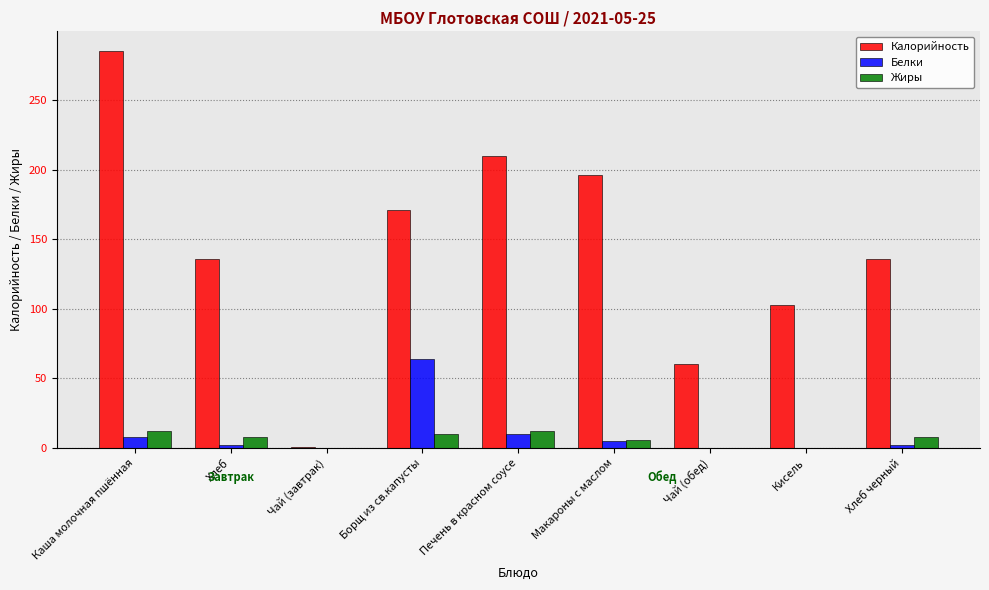

What is the approximate value of Жиры at Борщ из св.капусты?

10.0